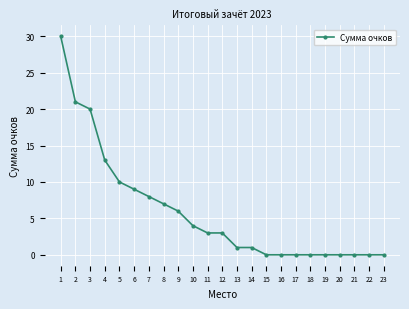

Is this an area chart (filled region under the line)?

No